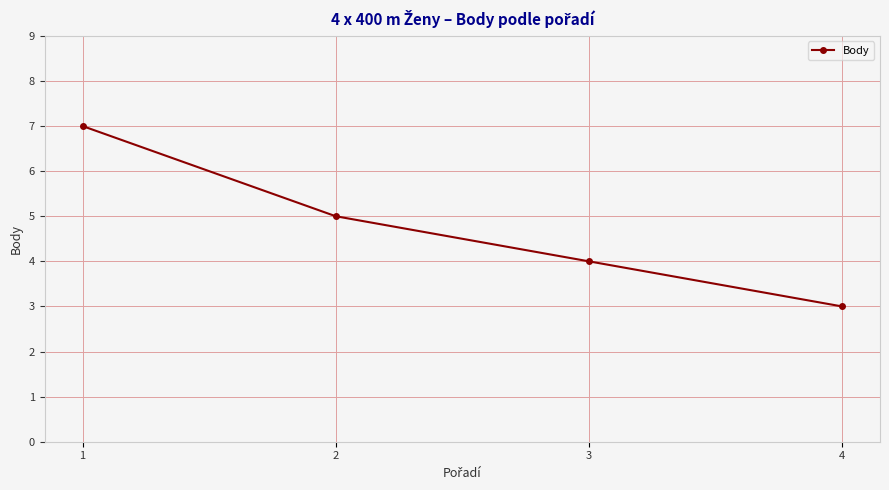

Count the values in the range 4 to 7.

3